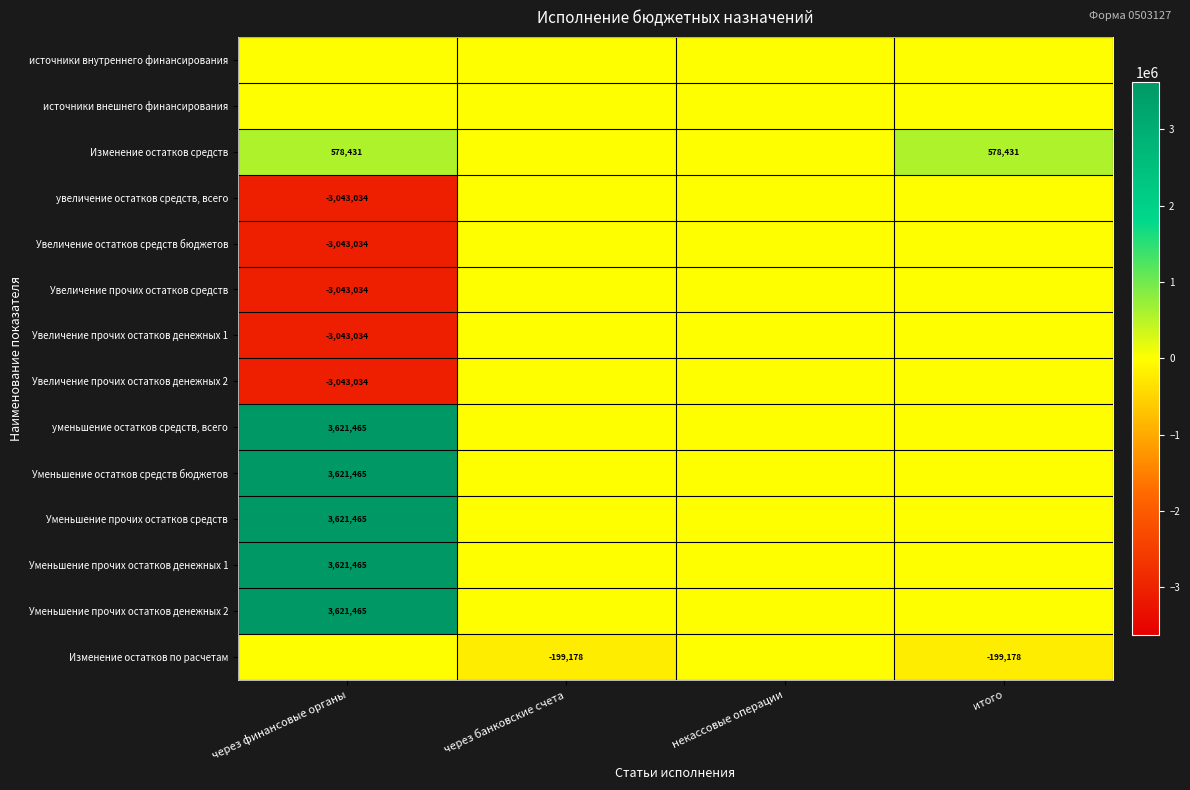

True or false: уменьшение остатков средств, всего has a value of 940993 at через финансовые органы.

False